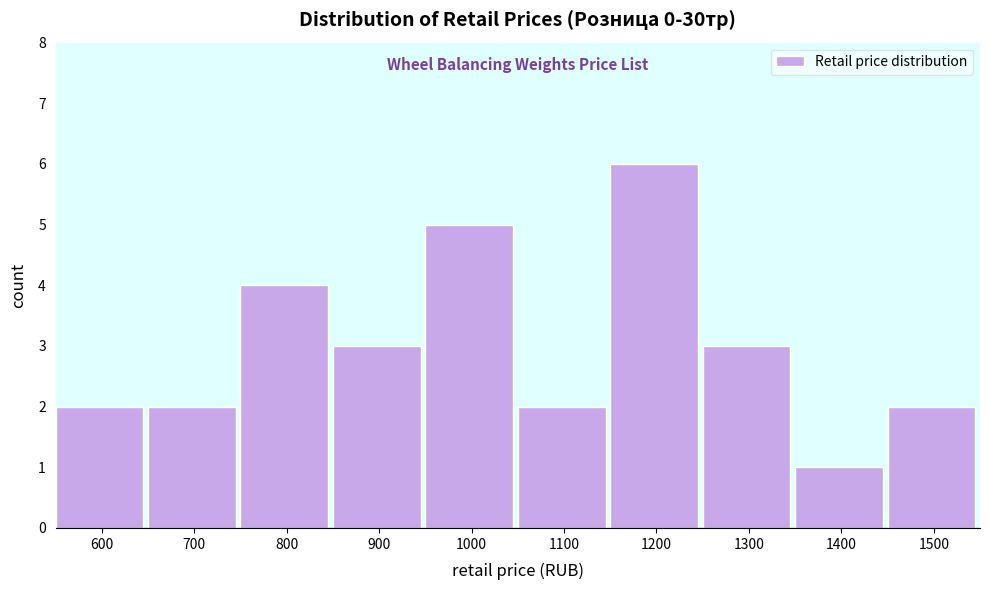

Reading right to left, list all the values displayed in this chart.

1500=2	1400=1	1300=3	1200=6	1100=2	1000=5	900=3	800=4	700=2	600=2